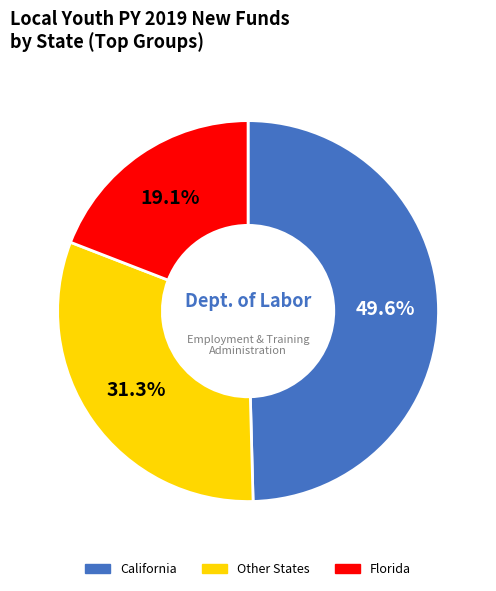

Does any single category account for the majority?

No